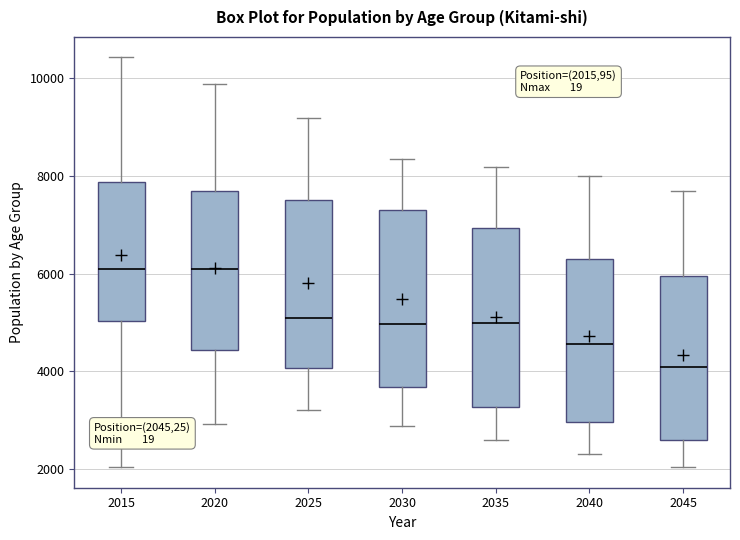

Reading left to right, read every box against the y-axis: the position of its median line, the range the box covers, and the ends of its whiskers. The values are not printed on the chart, so give them approximately, as read against the axis.

2015: median 6000, box 5000 to 7800, whiskers 2000 to 10400
2020: median 6000, box 4400 to 7800, whiskers 3000 to 9800
2025: median 5000, box 4000 to 7600, whiskers 3200 to 9200
2030: median 5000, box 3600 to 7200, whiskers 2800 to 8400
2035: median 5000, box 3200 to 7000, whiskers 2600 to 8200
2040: median 4600, box 3000 to 6200, whiskers 2400 to 8000
2045: median 4000, box 2600 to 6000, whiskers 2000 to 7600